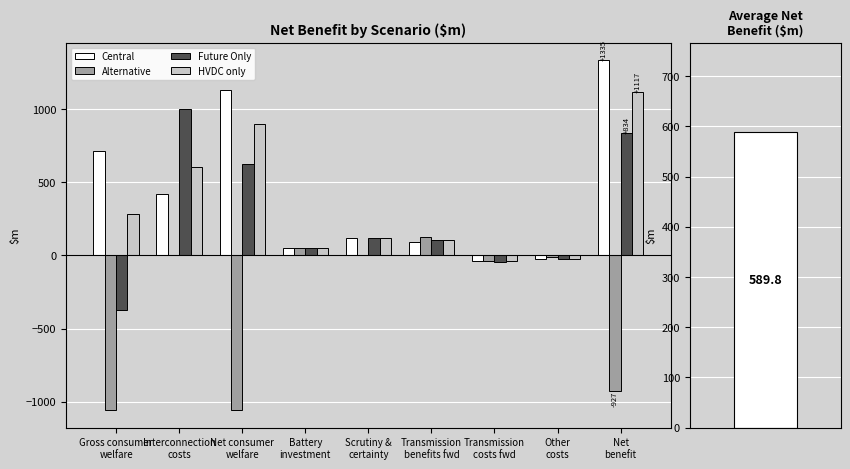

At Net consumer
welfare, list the series in order from smallest to largest.

Alternative, Future Only, HVDC only, Central